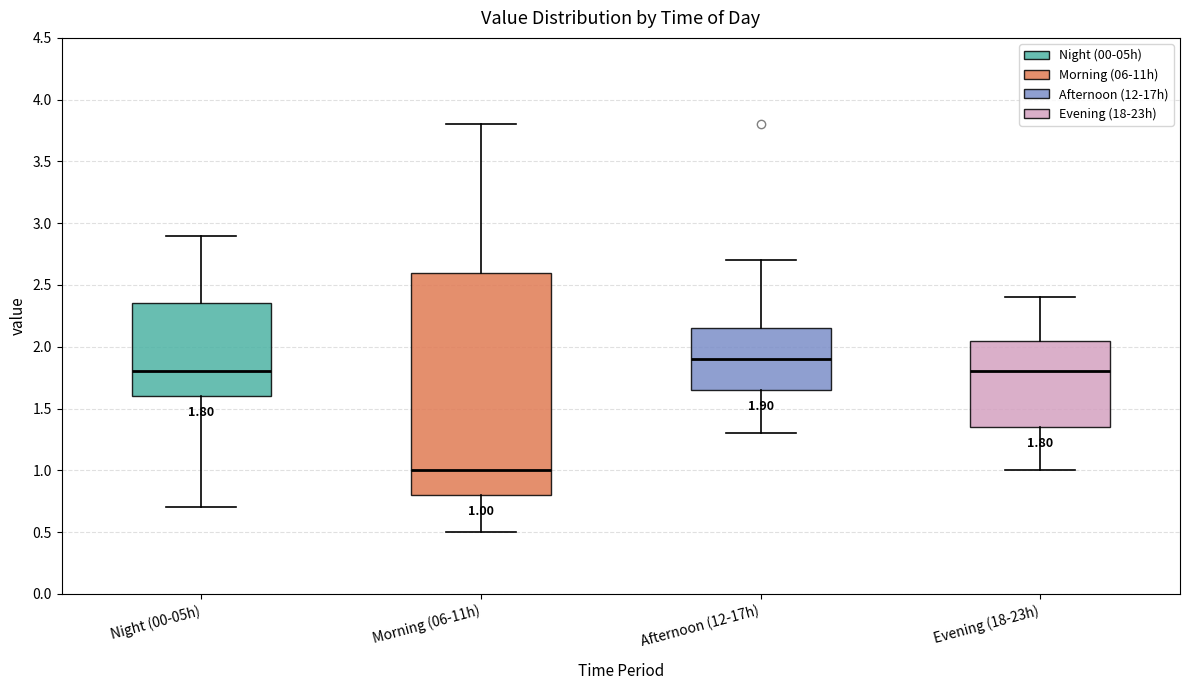

Which box is the tallest, from its lower edge to its upper edge?

Morning (06-11h)